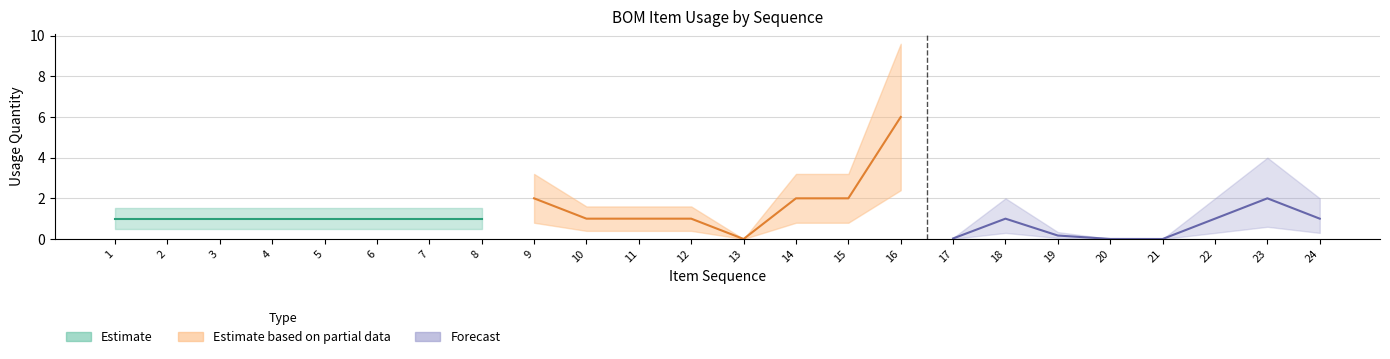

True or false: usage and loss_rate cross at least once.

False